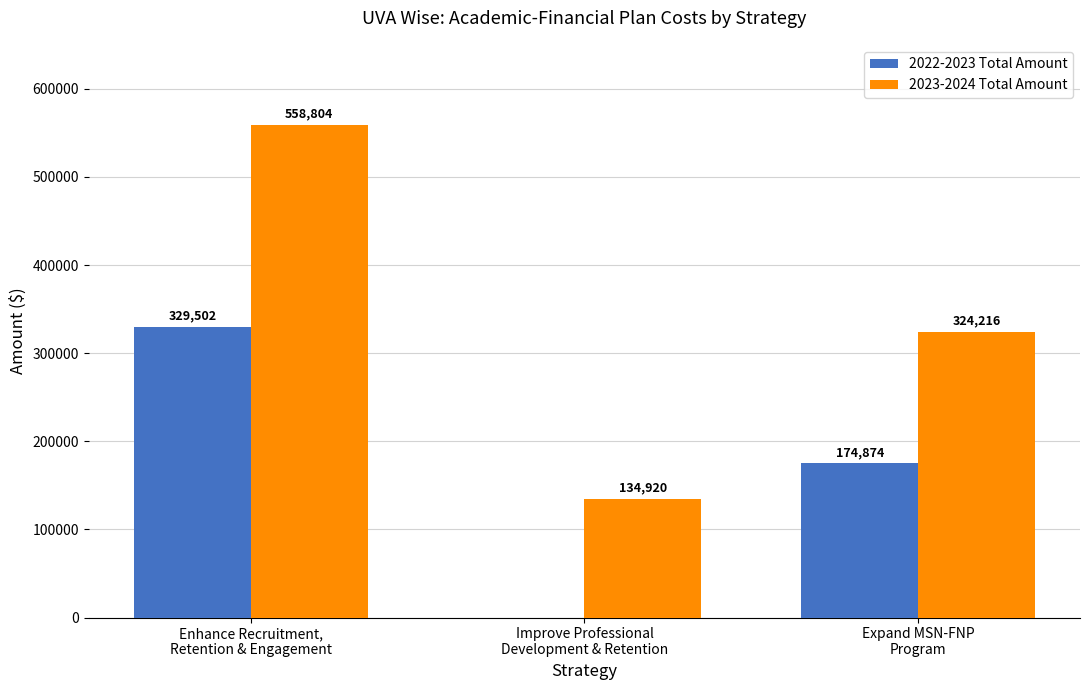

What is the sum of all 2023-2024 Total Amount values?

1017940